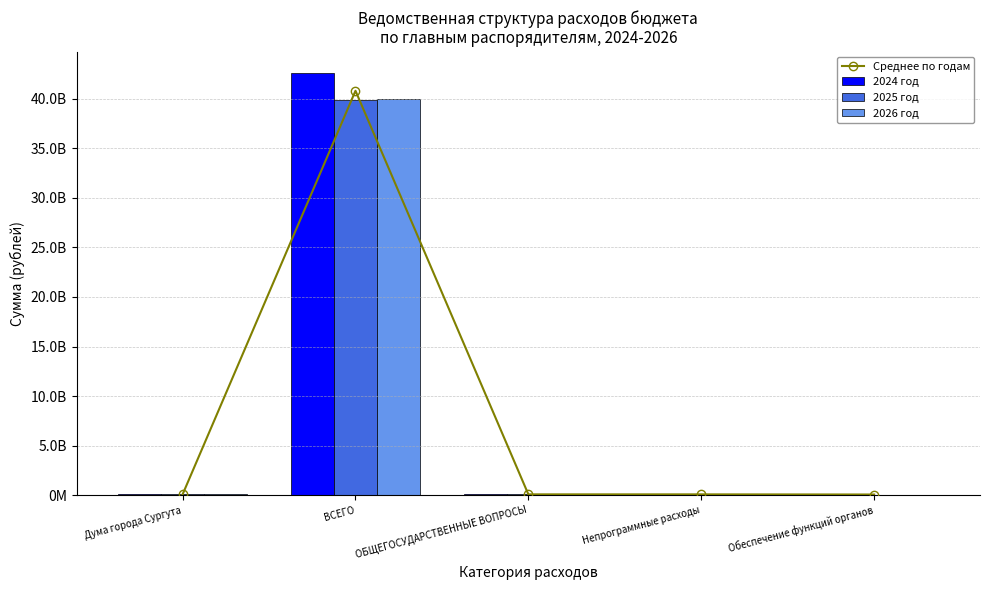

At which category is the sum across all series the highest?

ВСЕГО